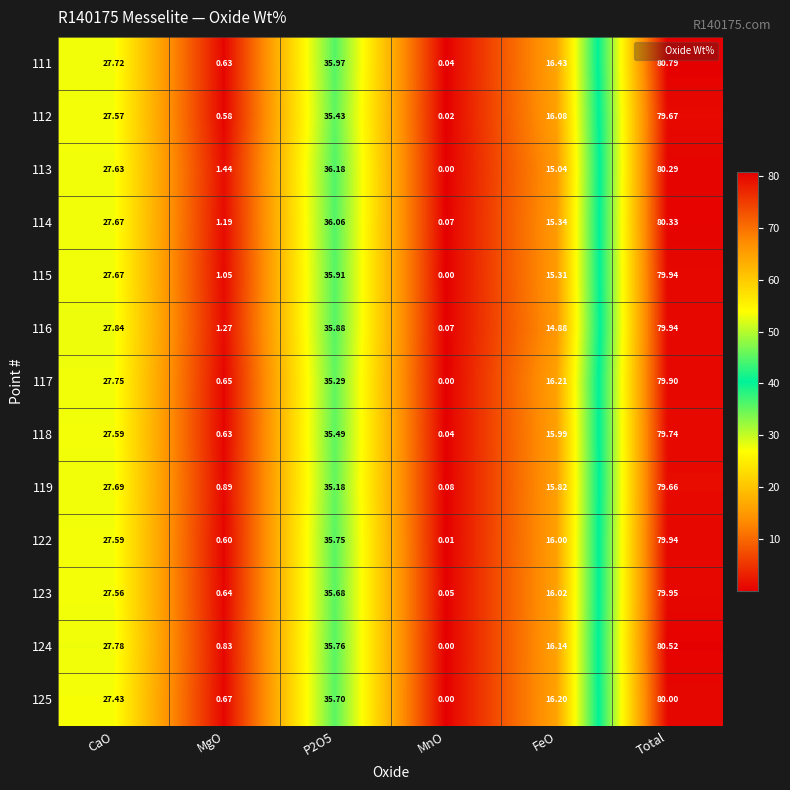

At which label does 117 reach its peak?

Total